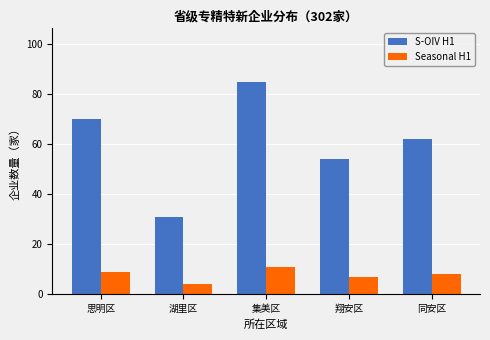

How many bars are there in each group?

2